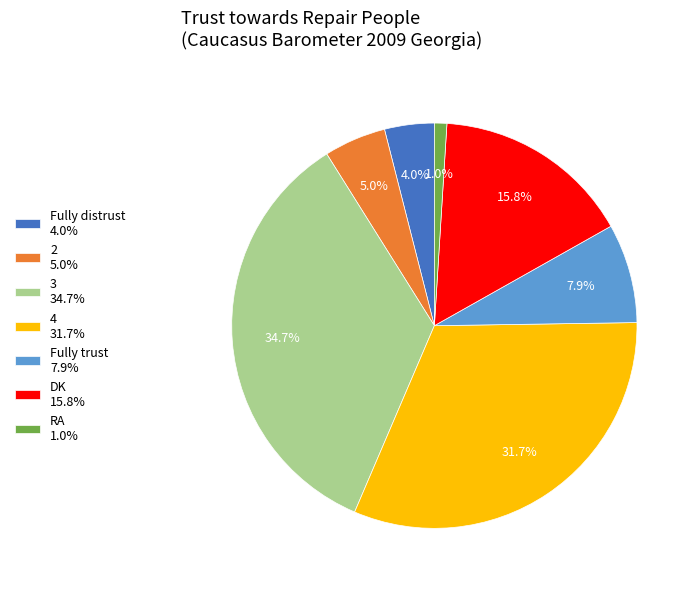

Does any single category account for the majority?

No